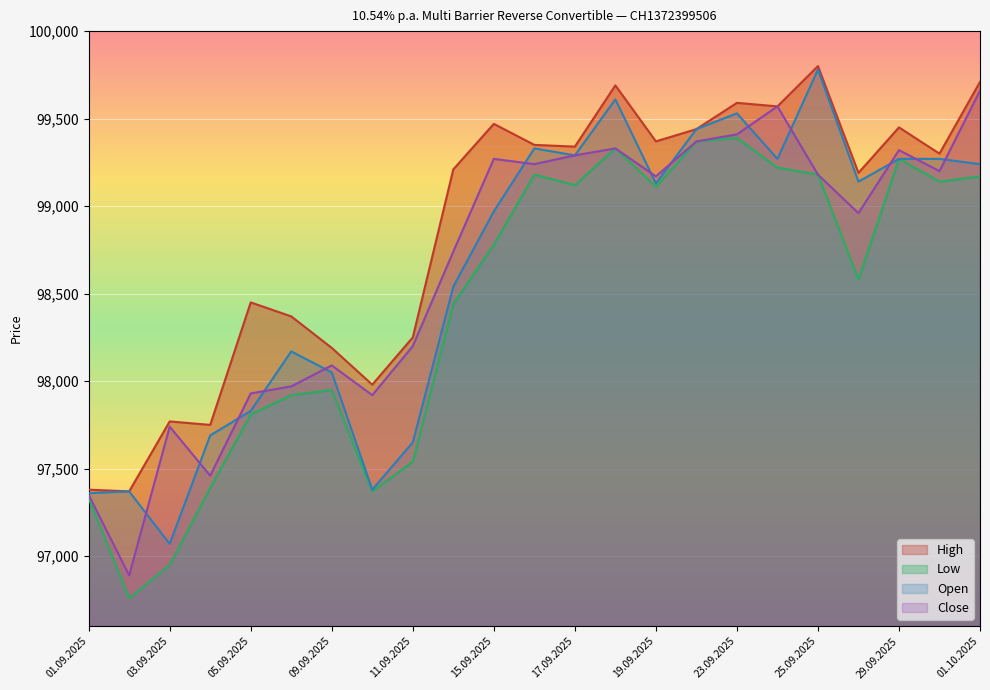

True or false: Open and Low intersect in this chart.

False